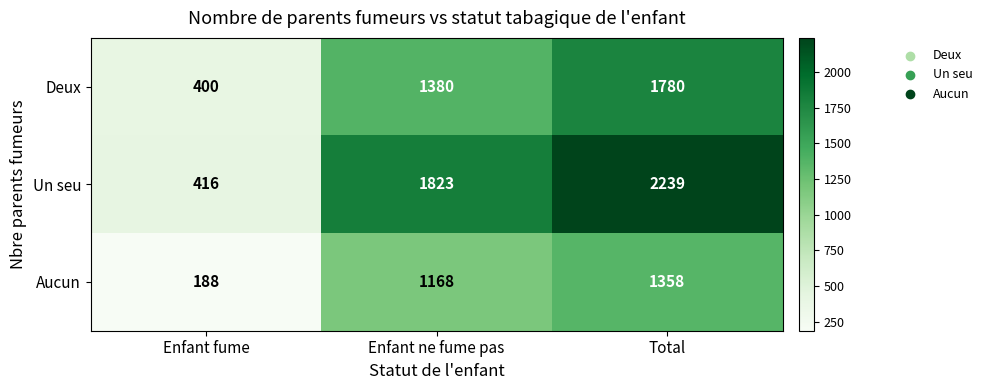

How many data points does each series have?

3